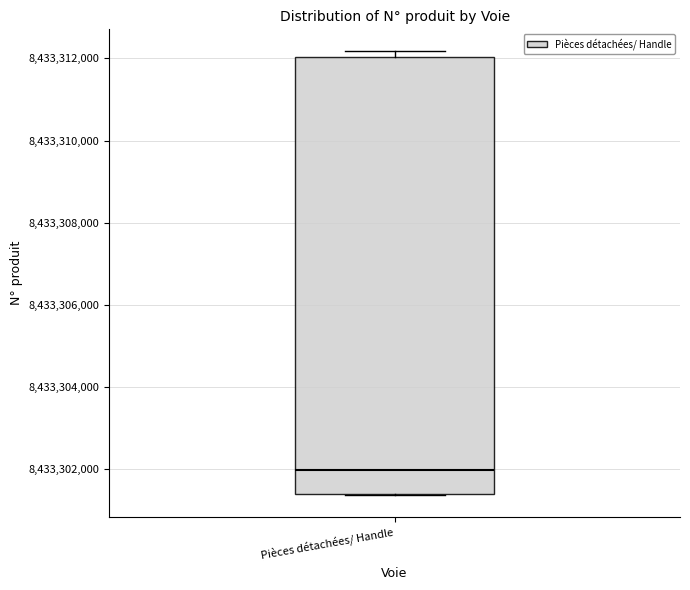

Where is the upper edge of the box for Pièces détachées/ Handle on the y-axis? The values are not printed on the chart, so give them approximately, as read against the axis.

8433312000